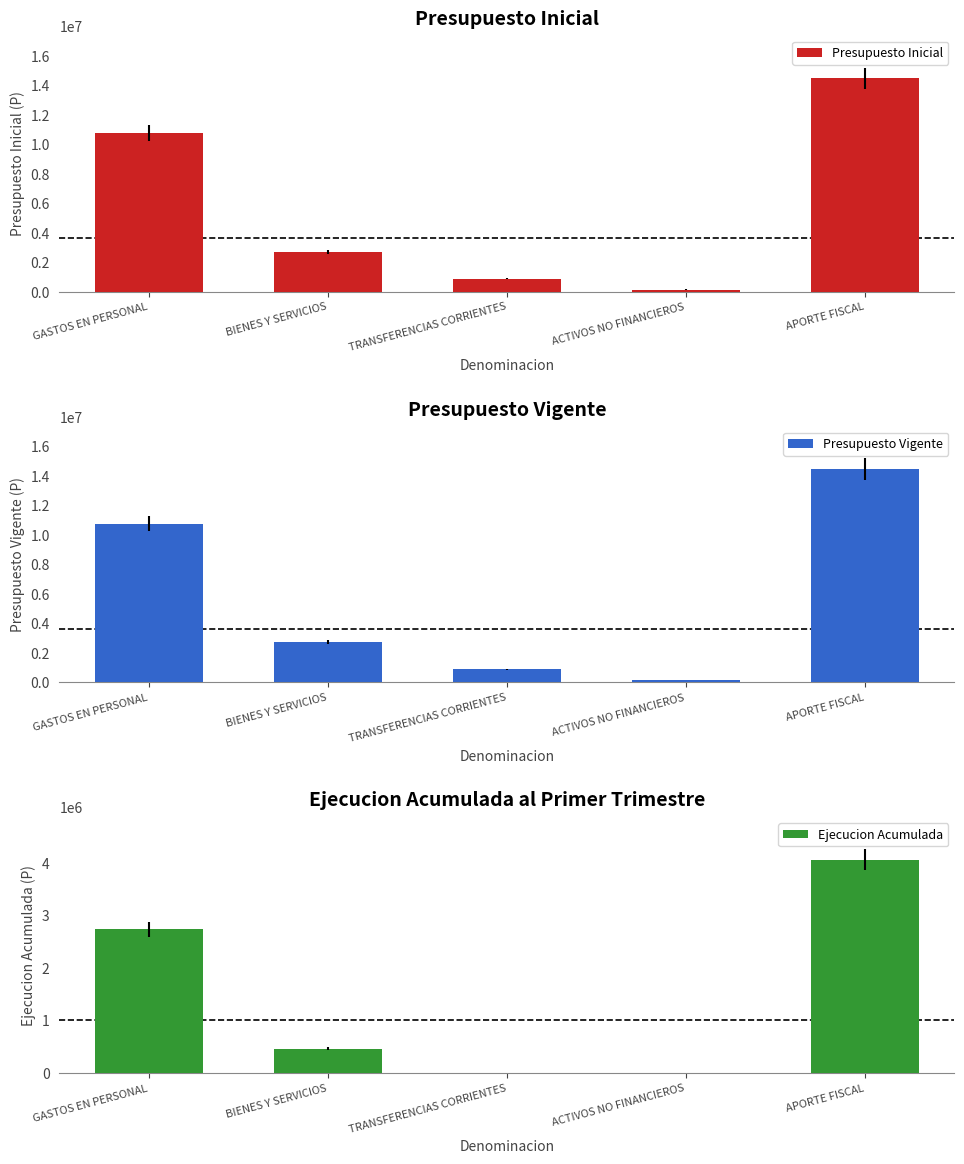

At which label does Presupuesto Inicial first exceed 2712380?

GASTOS EN PERSONAL